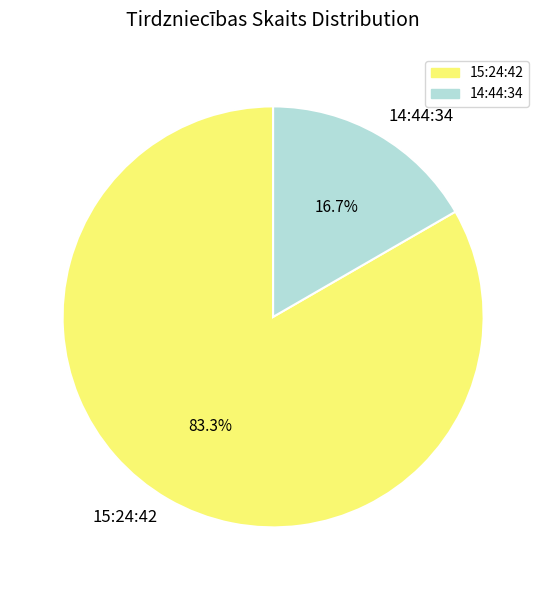

Is 14:44:34 the majority of the pie?

No